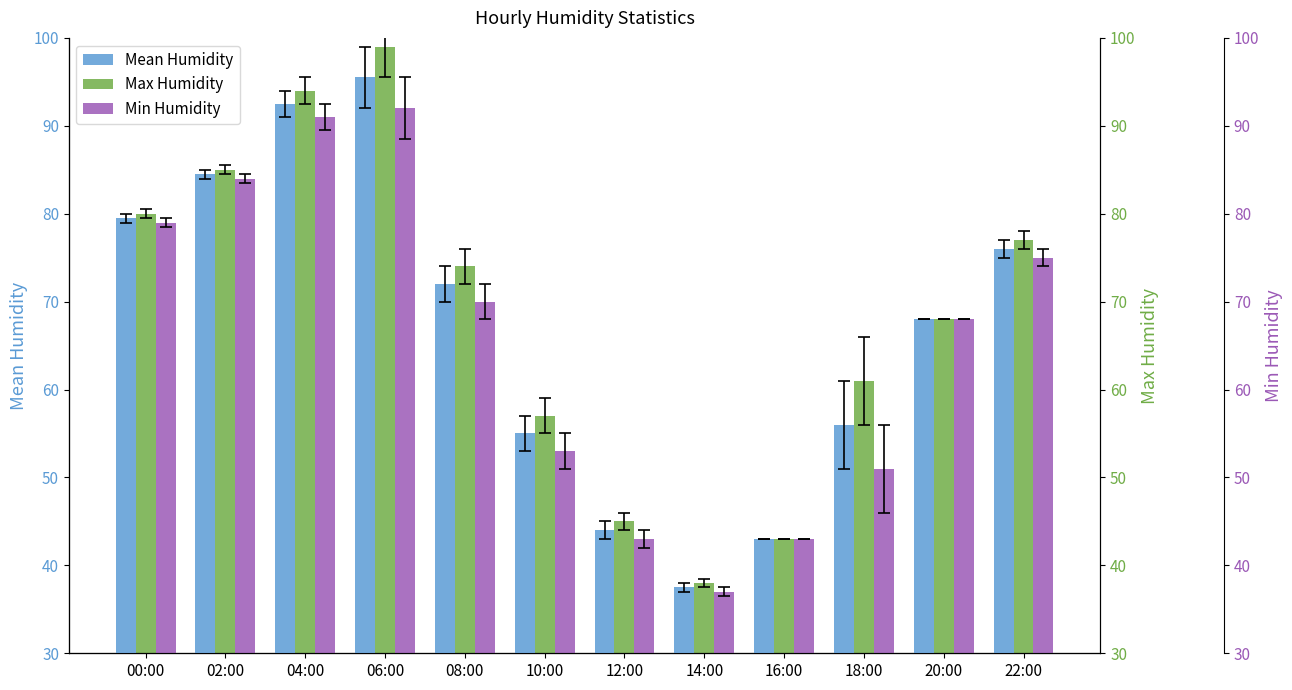

Rank the series by their maximum value, from lowest to highest.

Min Humidity, Mean Humidity, Max Humidity